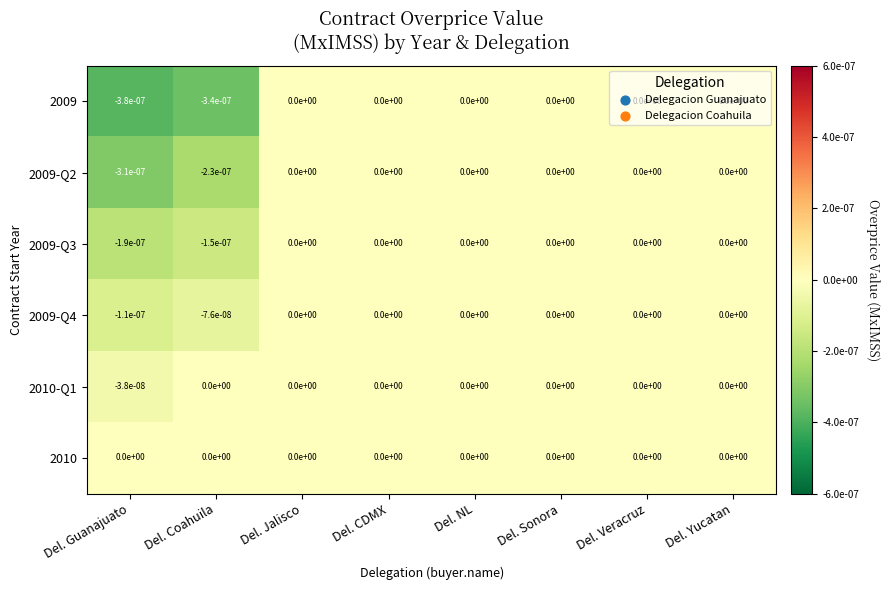

Which label corresponds to the smallest value in the chart?

Del. Guanajuato